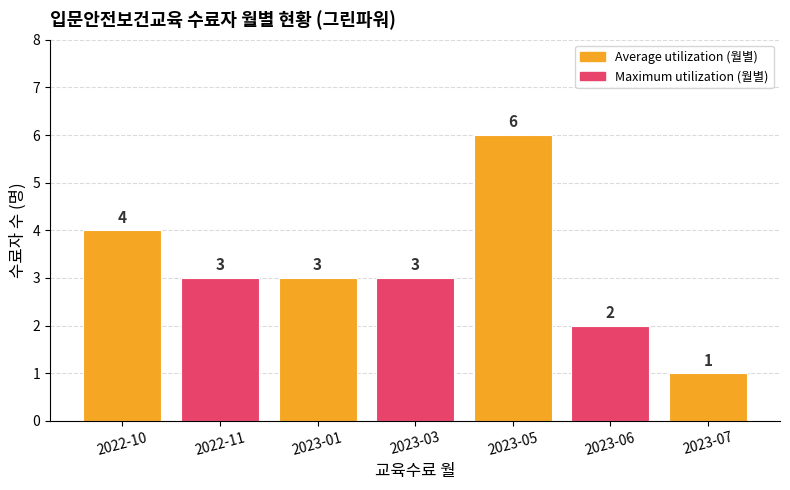

What is the ratio of the value at 2022-10 to the value at 2023-07?

4.0